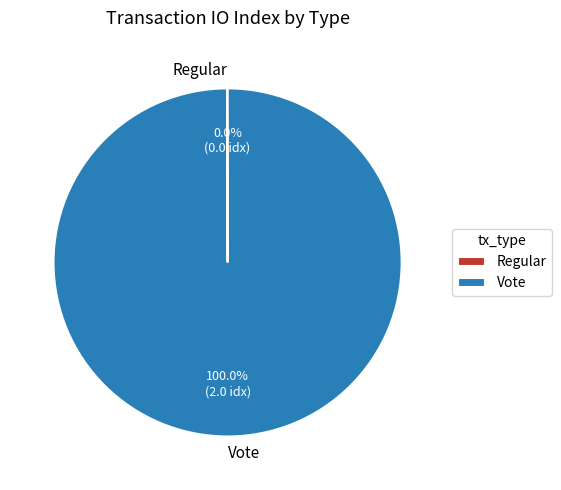

What is the largest slice in the pie chart?

Vote